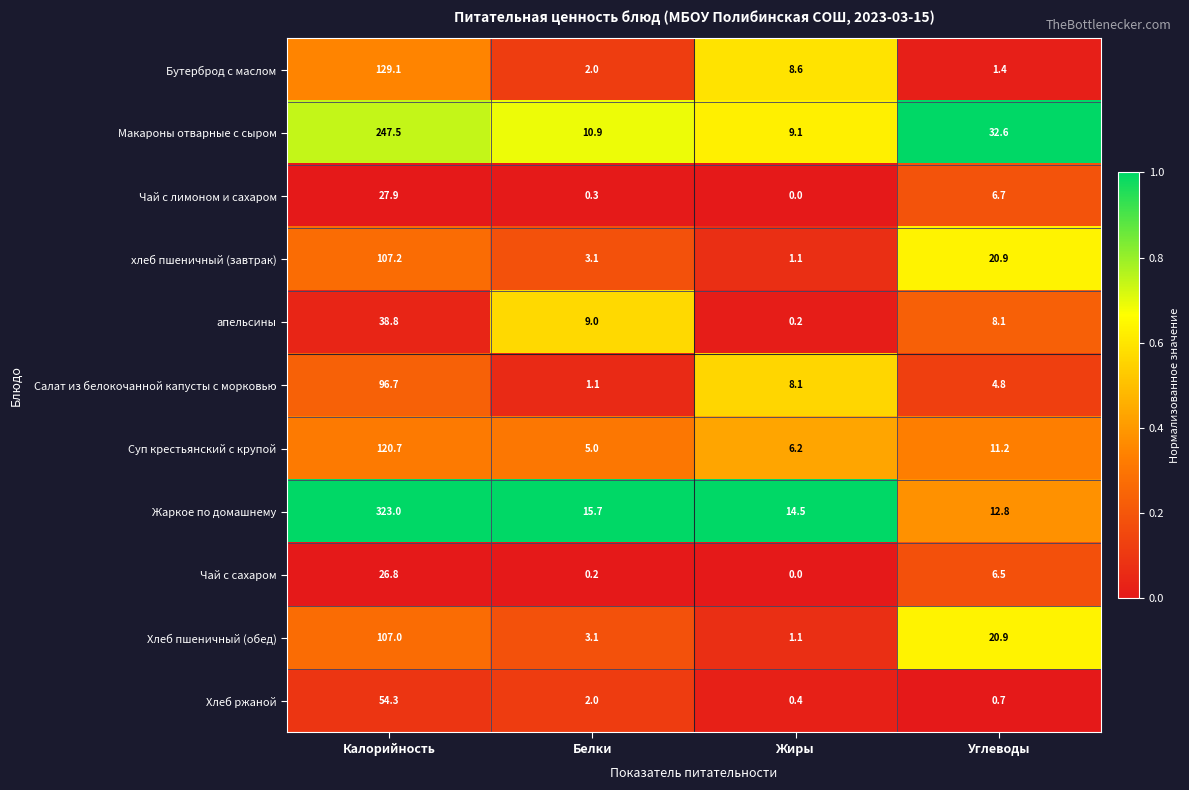

What is the difference between the Суп крестьянский с крупой values at Белки and Калорийность?

115.7